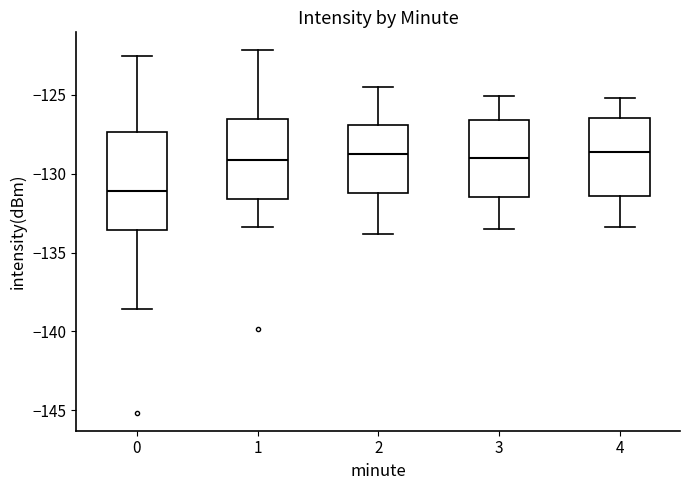

Which box's median line is the lowest?

0